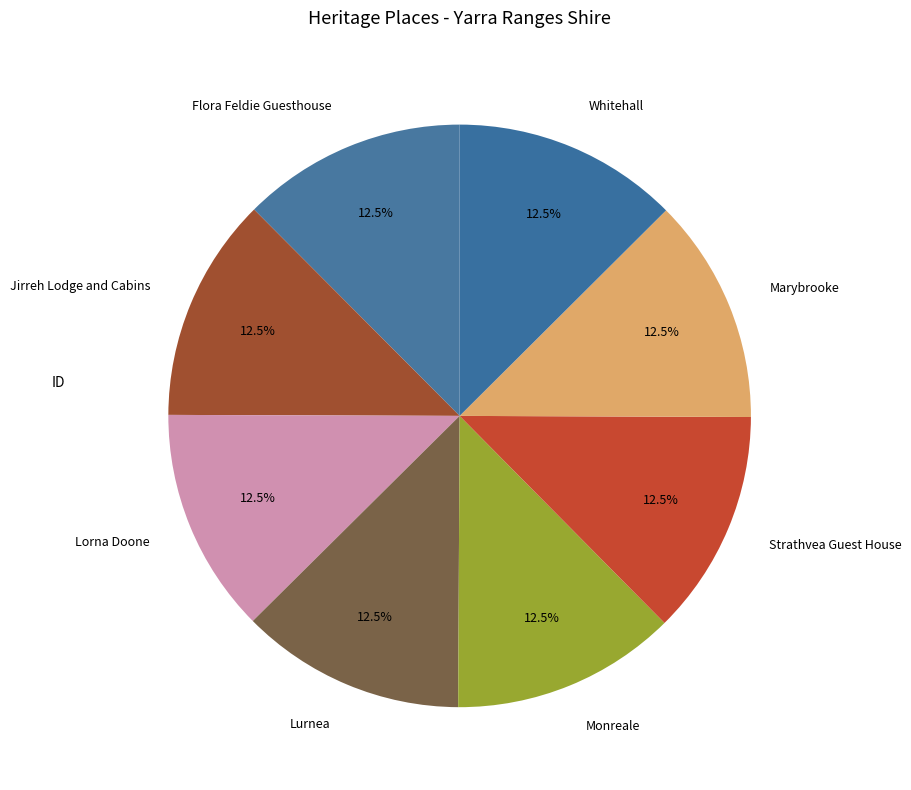

Is there any slice that represents more than half of the pie?

No